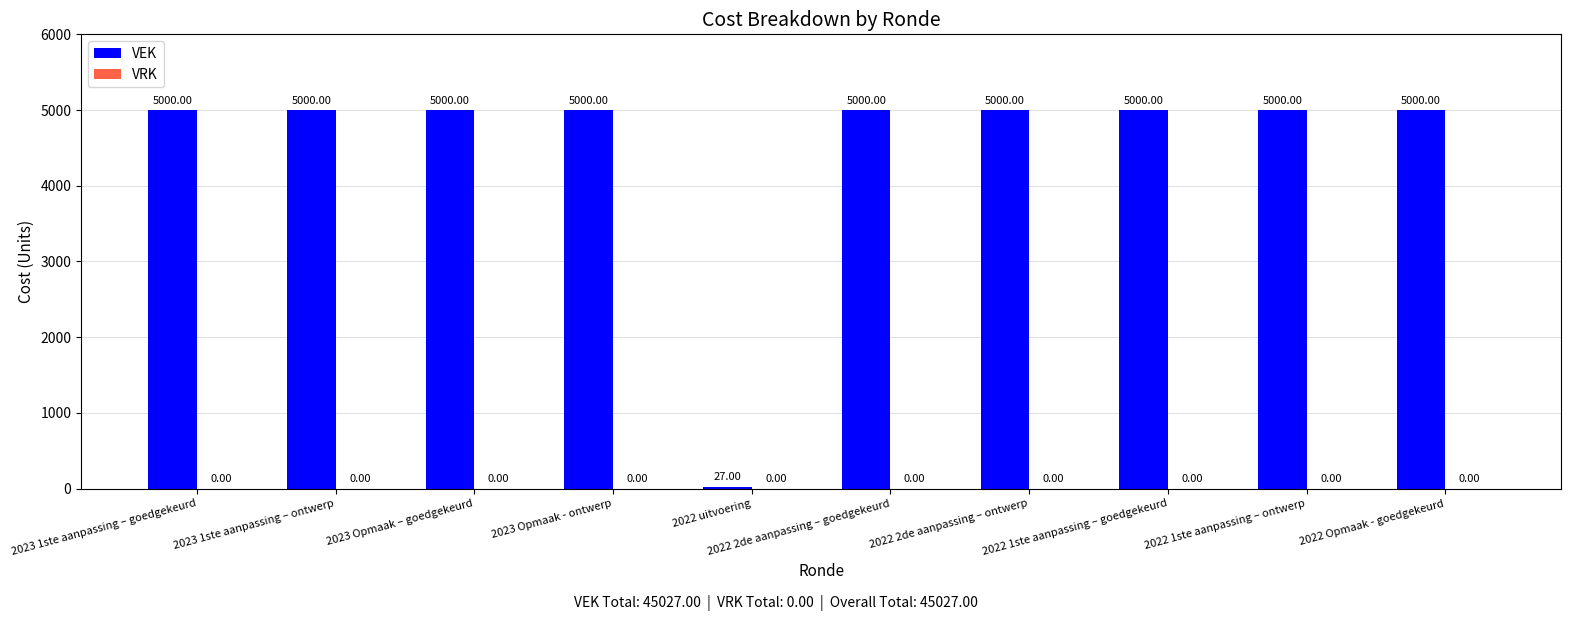

What is the difference between the maximum and minimum values?

4973